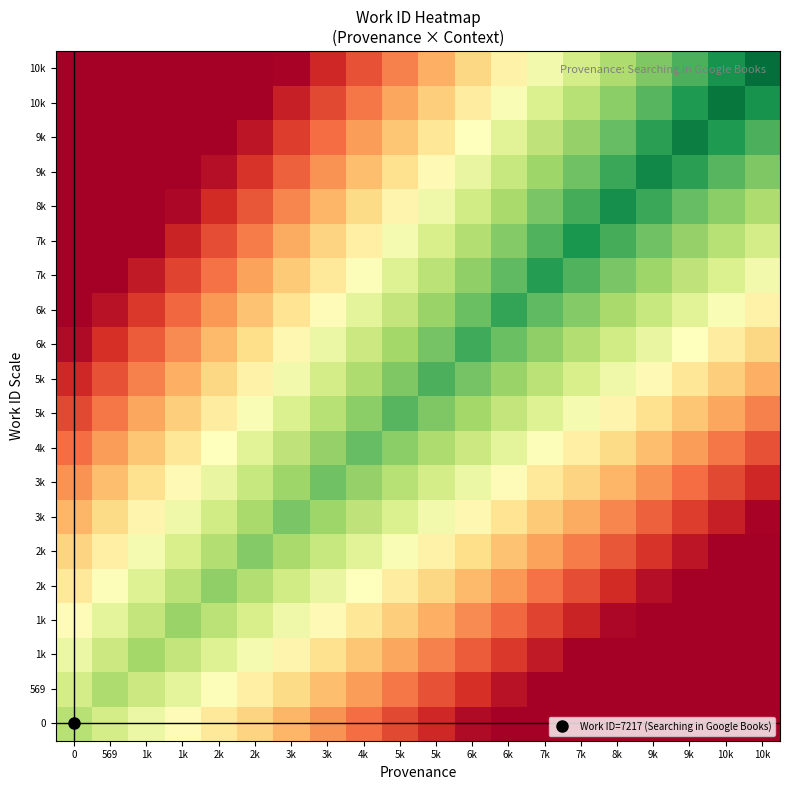

What is the total value across all series at 5k?

105548.6